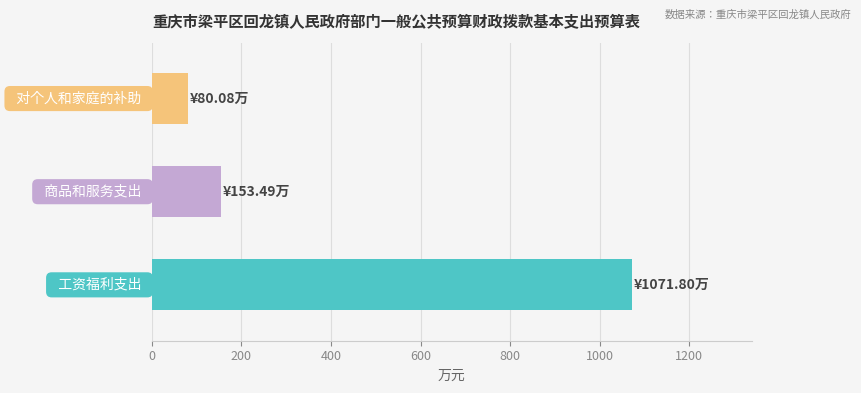

Count the number of categories in the chart.

3